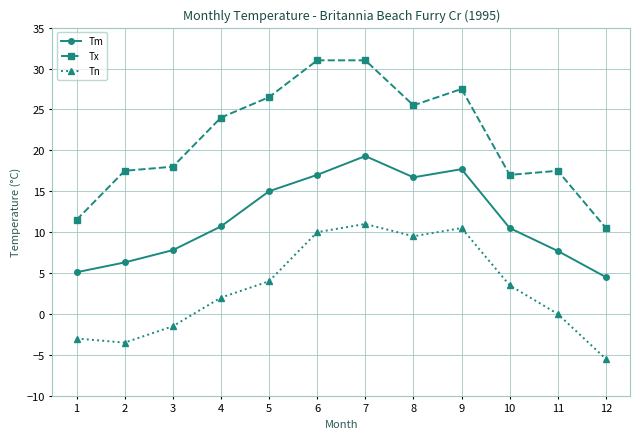

How many series are shown in this chart?

3